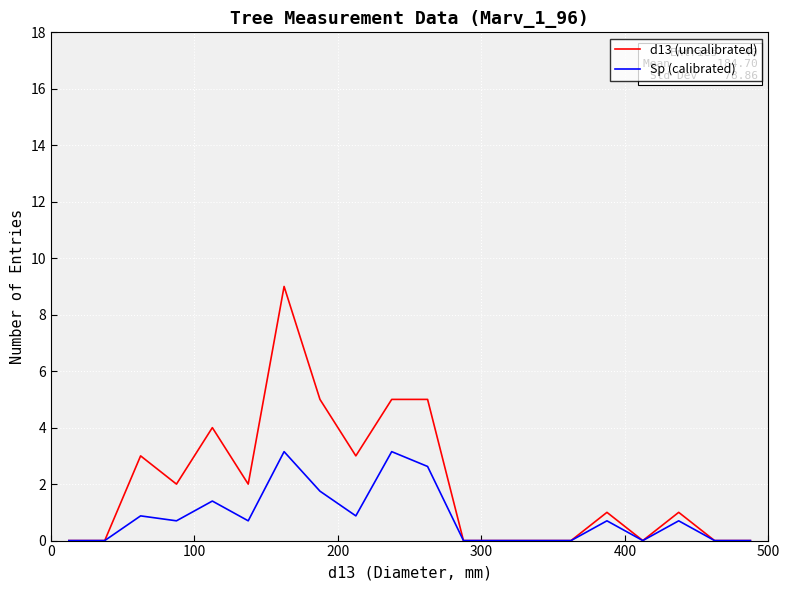

List the series in order of their overall mean, lowest first.

Sp (calibrated), d13 (uncalibrated)